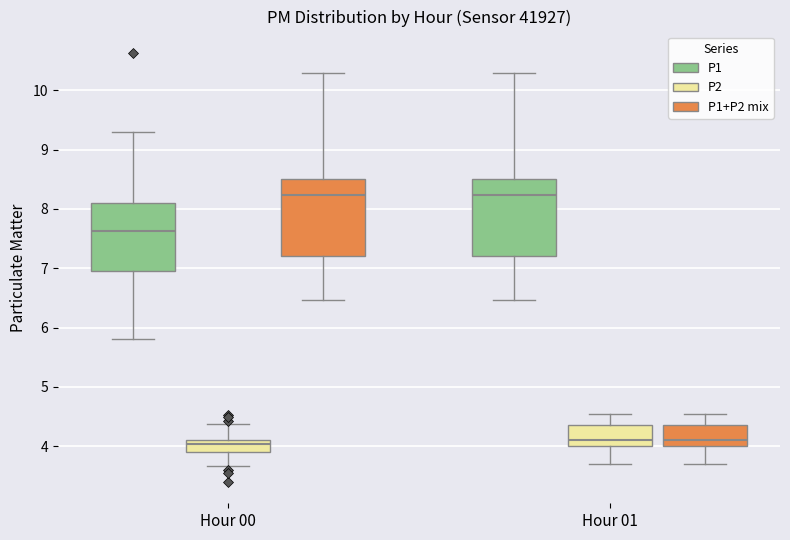

Where is the lower edge of the box for Hour 01 (P1+P2 mix) on the y-axis? The values are not printed on the chart, so give them approximately, as read against the axis.

4.0